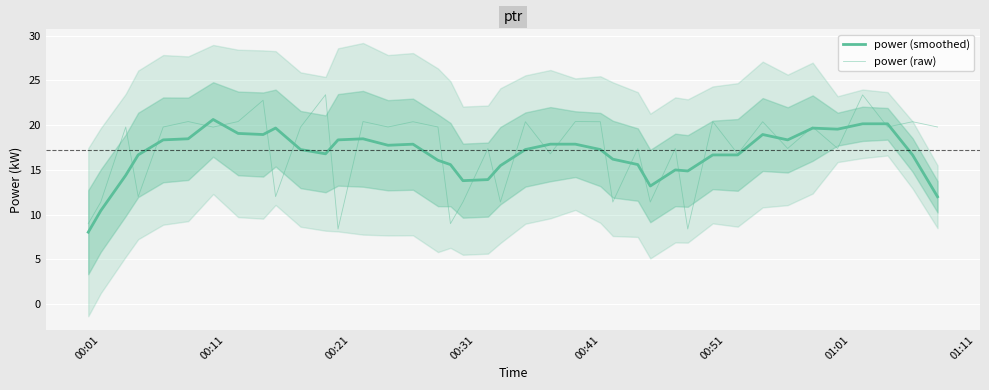

True or false: power (raw) and power (smoothed) intersect in this chart.

True